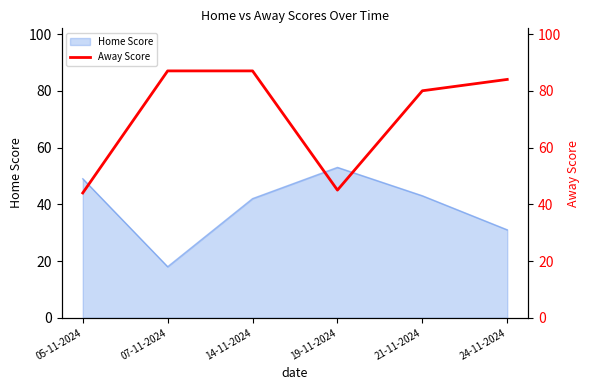

What is the average value?

71